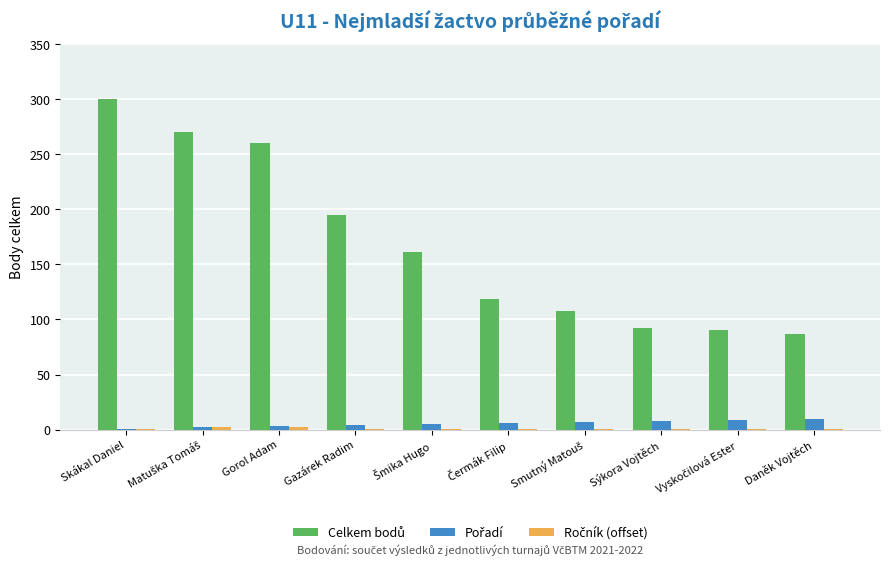

At which category does the chart reach its peak across all series?

Skákal Daniel